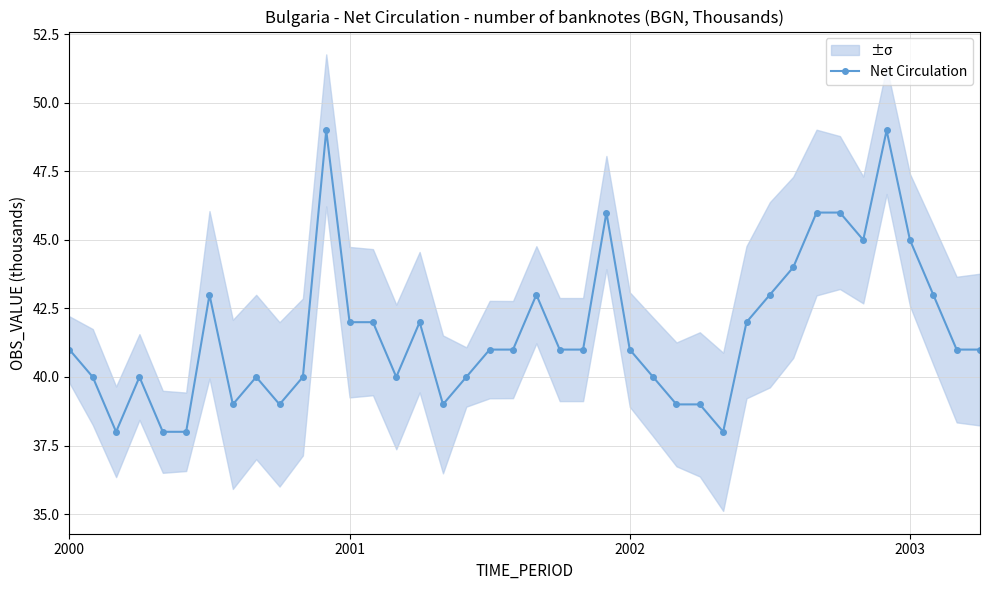

What is the average value?

42